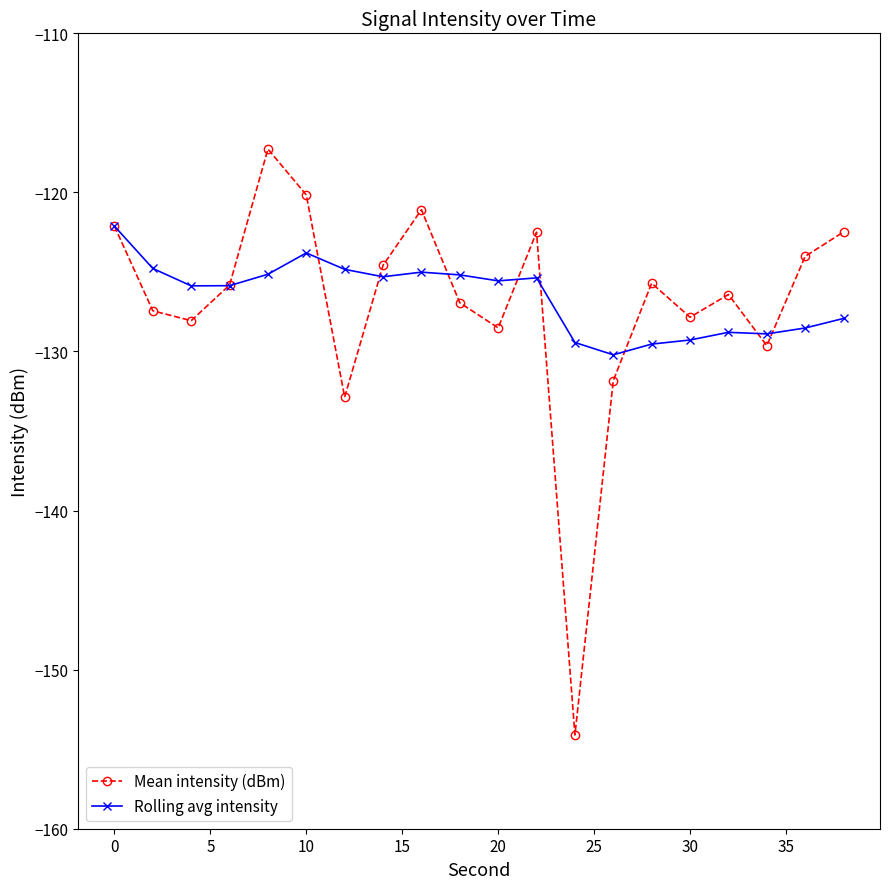

List the series in order of their peak value, highest first.

Mean intensity (dBm), Rolling avg intensity